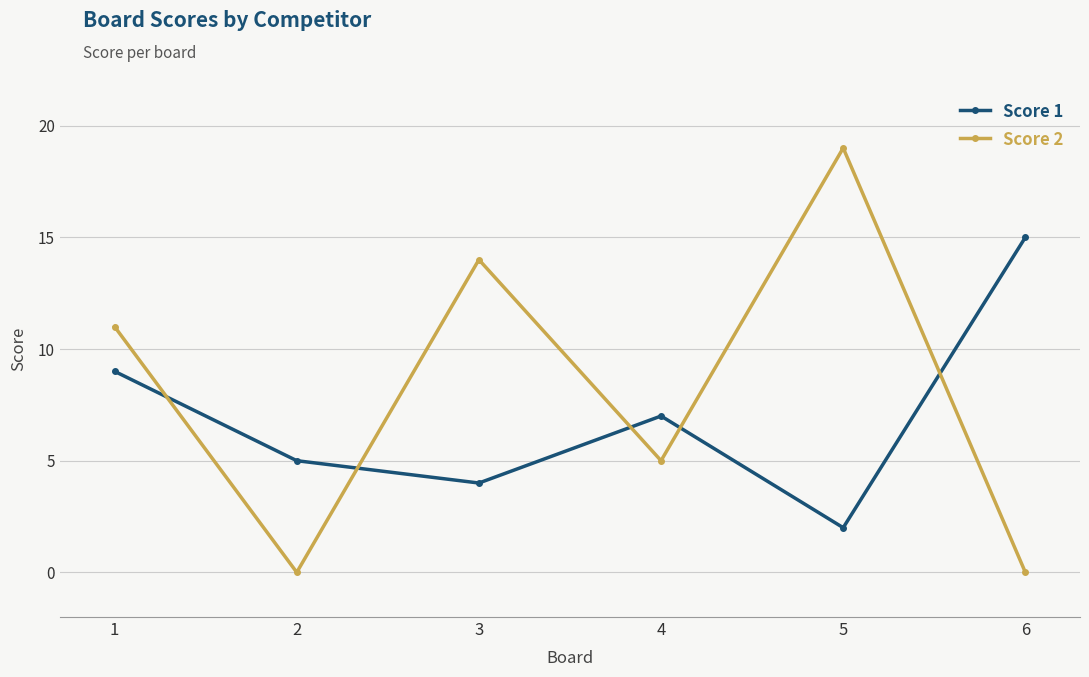

Which series has the largest range (max minus min)?

Score 2